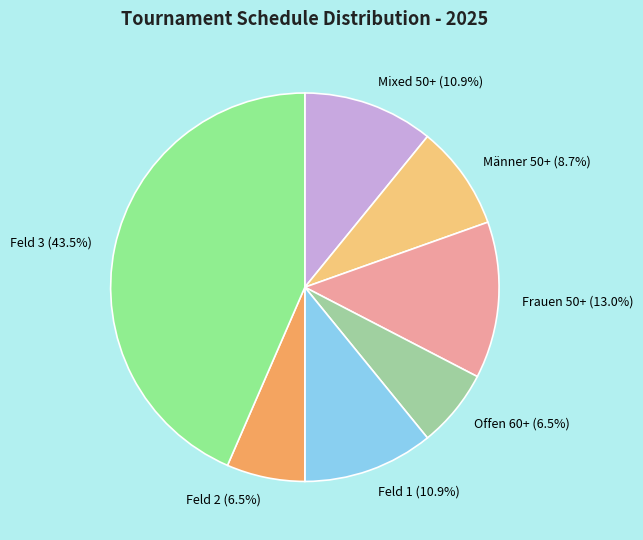

Approximately how many times larger is the value at Mixed 50+ compared to Feld 1?

1.0